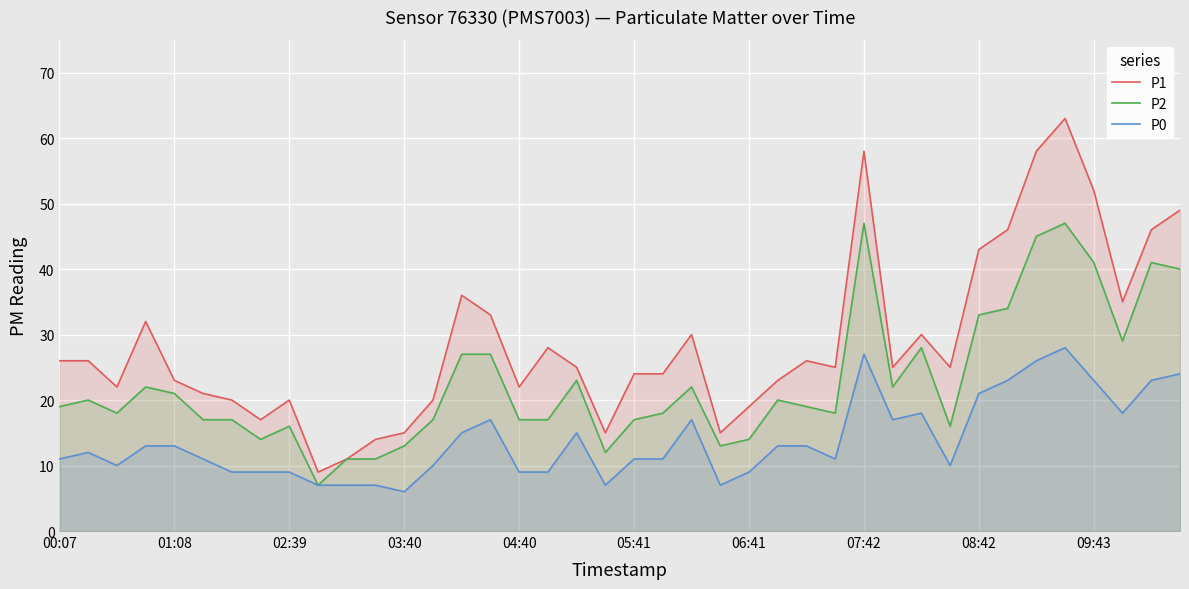

Reading left to right, extract all data points from this chart.

P1: 26	26	22	32	23	21	20	17	20	9	11	14	15	20	36	33	22	28	25	15	24	24	30	15	19	23	26	25	58	25	30	25	43	46	58	63	52	35	46	49
P2: 19	20	18	22	21	17	17	14	16	7	11	11	13	17	27	27	17	17	23	12	17	18	22	13	14	20	19	18	47	22	28	16	33	34	45	47	41	29	41	40
P0: 11	12	10	13	13	11	9	9	9	7	7	7	6	10	15	17	9	9	15	7	11	11	17	7	9	13	13	11	27	17	18	10	21	23	26	28	23	18	23	24